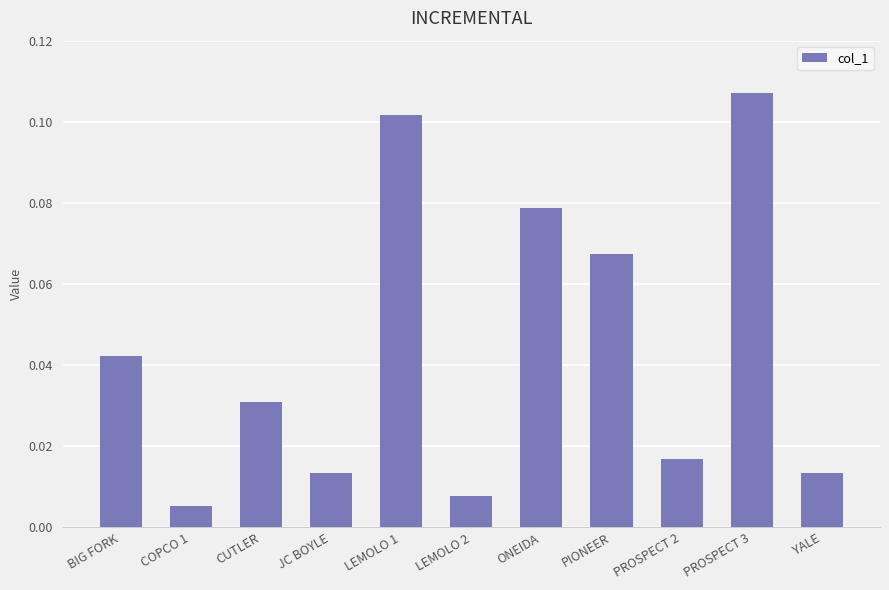

At which label is the value closest to 0?

COPCO 1